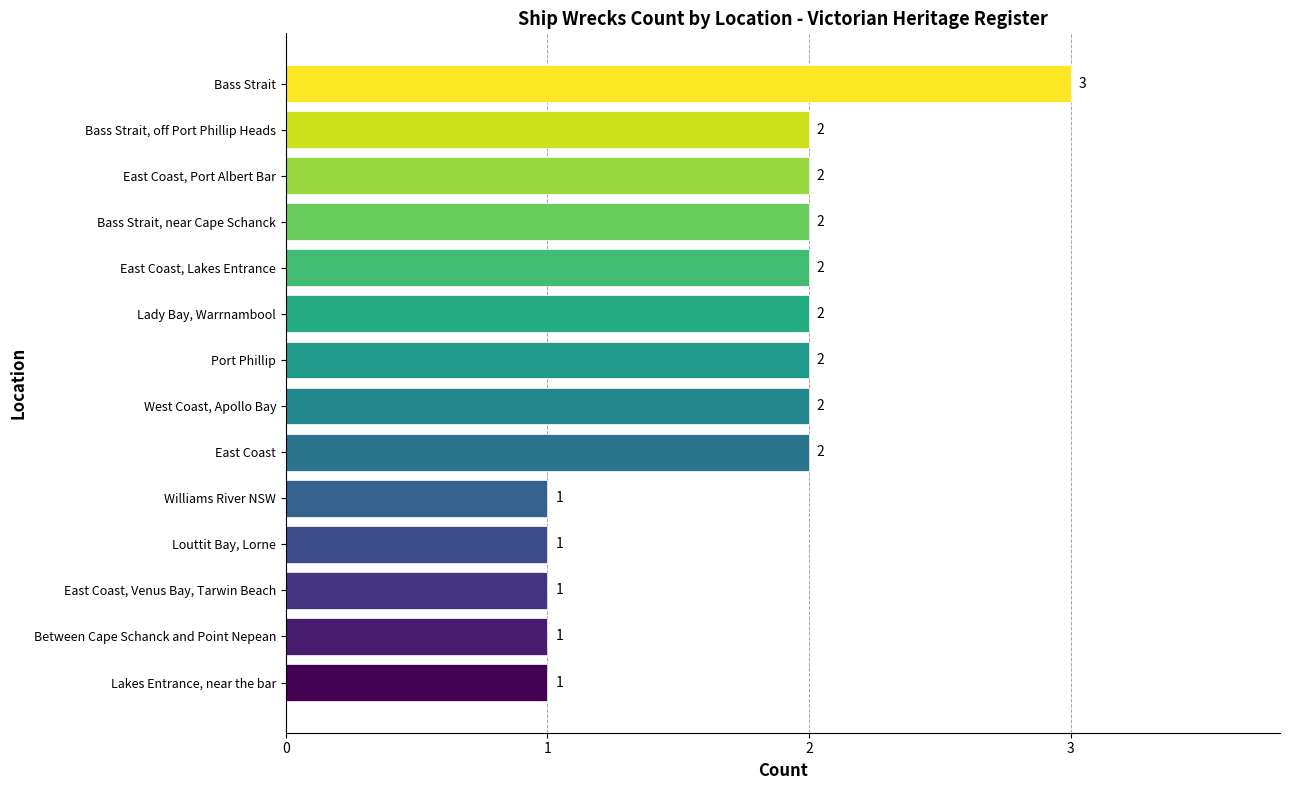

How many distinct data groups are displayed?

1